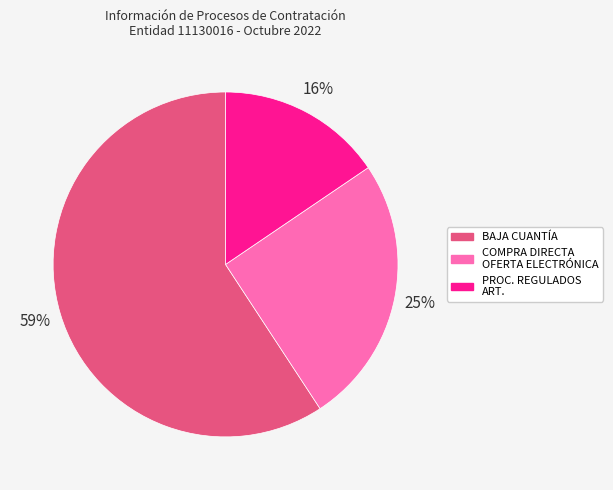

Is there any slice that represents more than half of the pie?

Yes